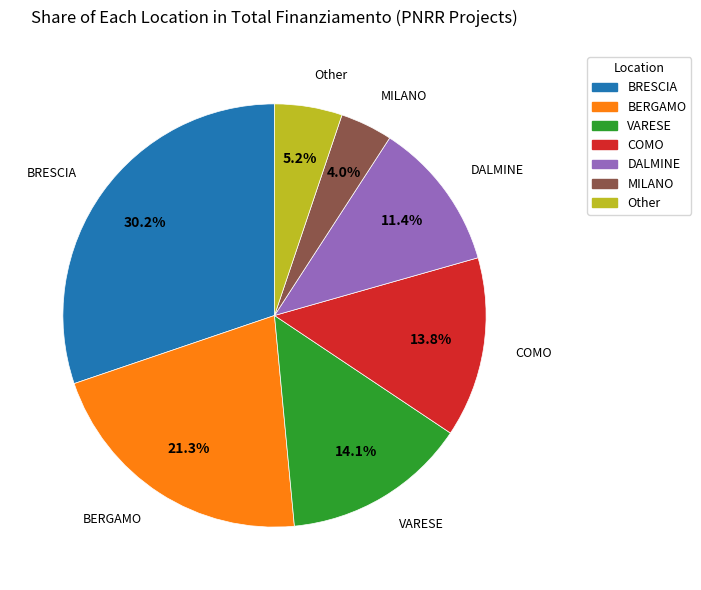

What percentage is NOT represented by BERGAMO?

78.7%